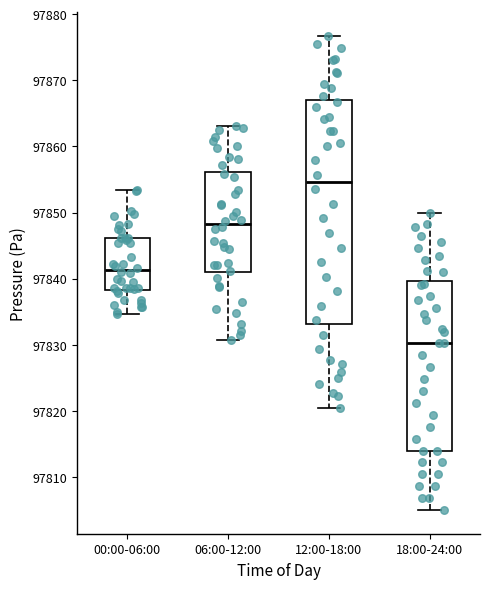

Reading left to right, read every box against the y-axis: the position of its median line, the range the box covers, and the ends of its whiskers. The values are not printed on the chart, so give them approximately, as read against the axis.

00:00-06:00: median 97841, box 97838 to 97846, whiskers 97835 to 97853
06:00-12:00: median 97848, box 97841 to 97856, whiskers 97831 to 97863
12:00-18:00: median 97855, box 97833 to 97867, whiskers 97821 to 97877
18:00-24:00: median 97830, box 97814 to 97840, whiskers 97805 to 97850